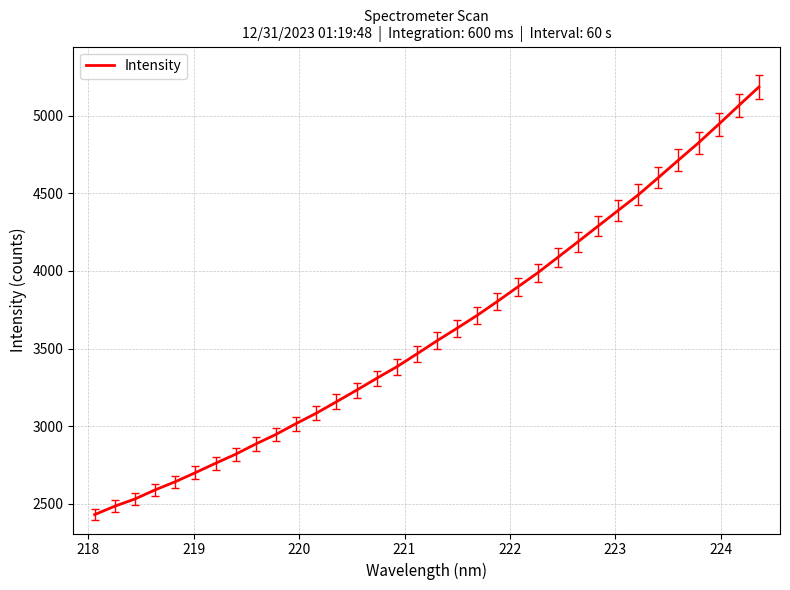

How many lines are shown in the chart?

1